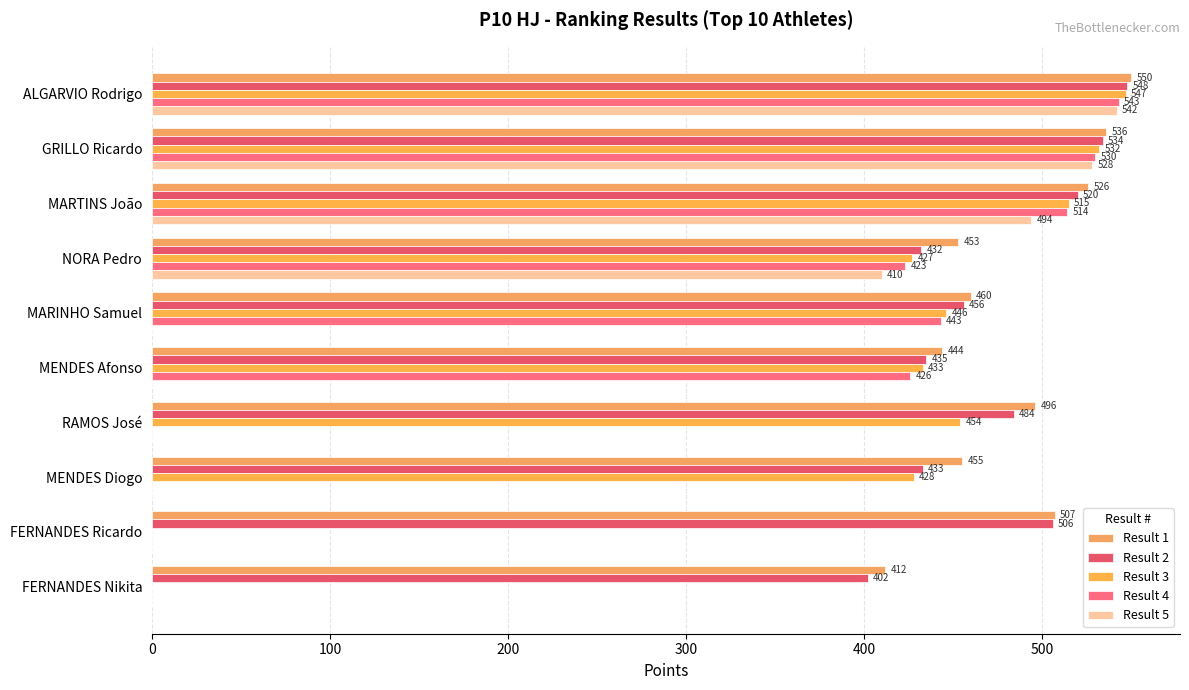

How many distinct data groups are displayed?

5